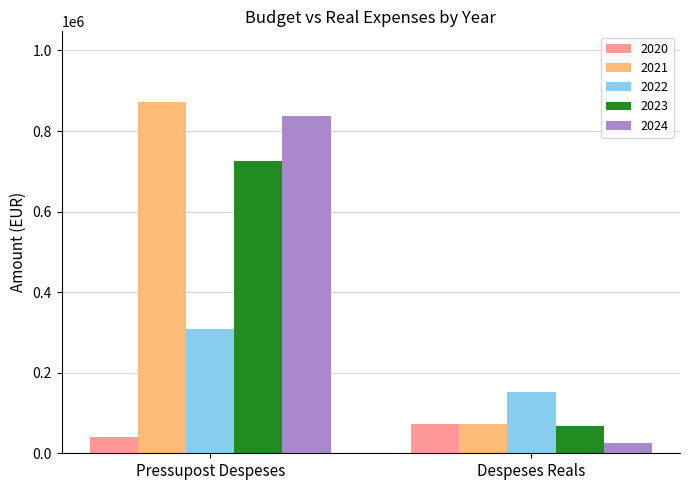

What is the approximate value of 2024 at Pressupost Despeses?

837000.0